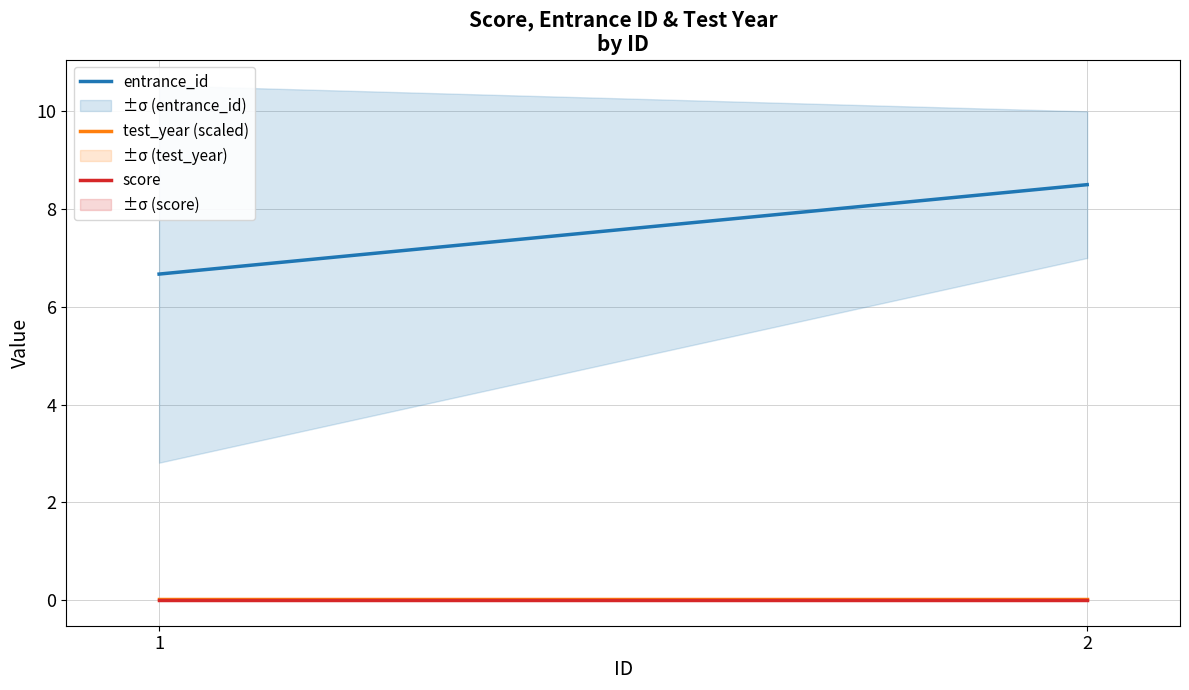

What is the total value across all series at 2?

8.5